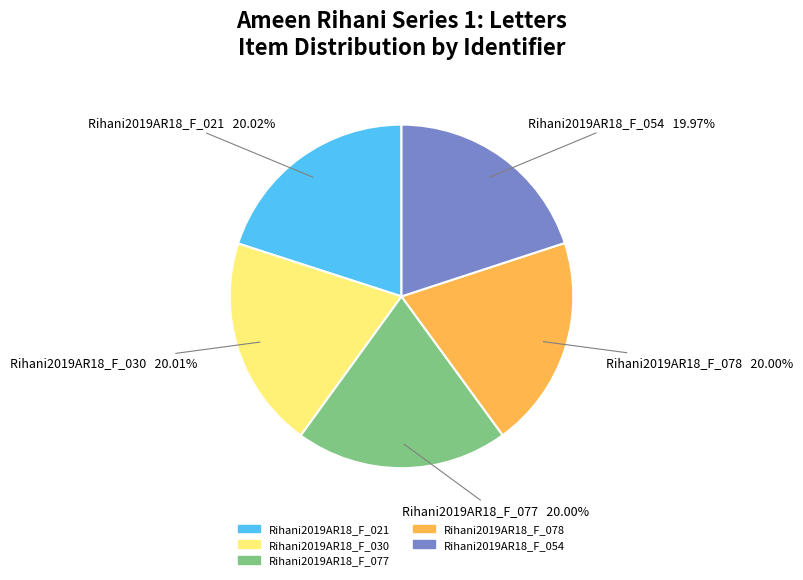

To the nearest percent, what percentage of the pie is Rihani2019AR18_F_077?

20%